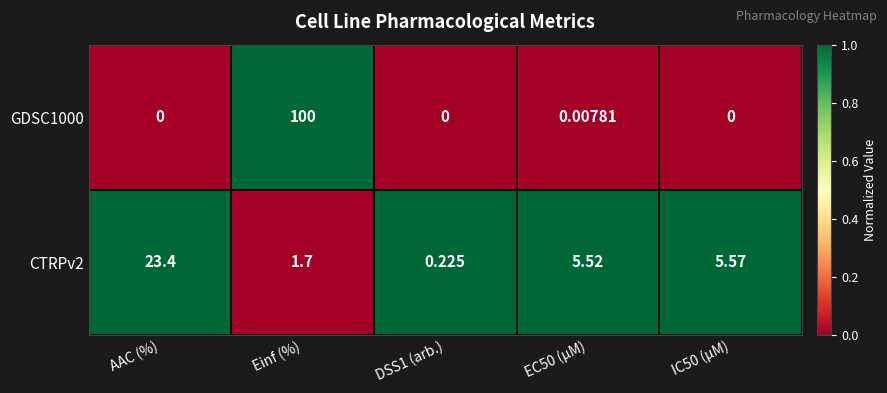

Where does the CTRPv2 series first go above 5?

AAC (%)